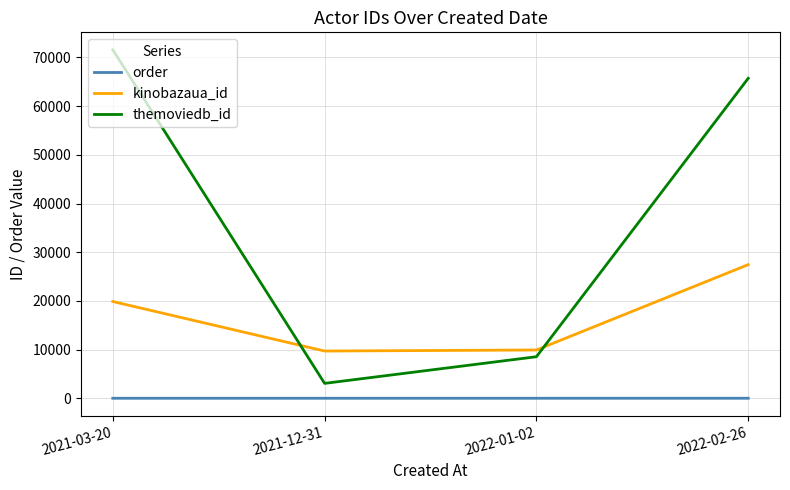

What is the minimum value for themoviedb_id?

3061